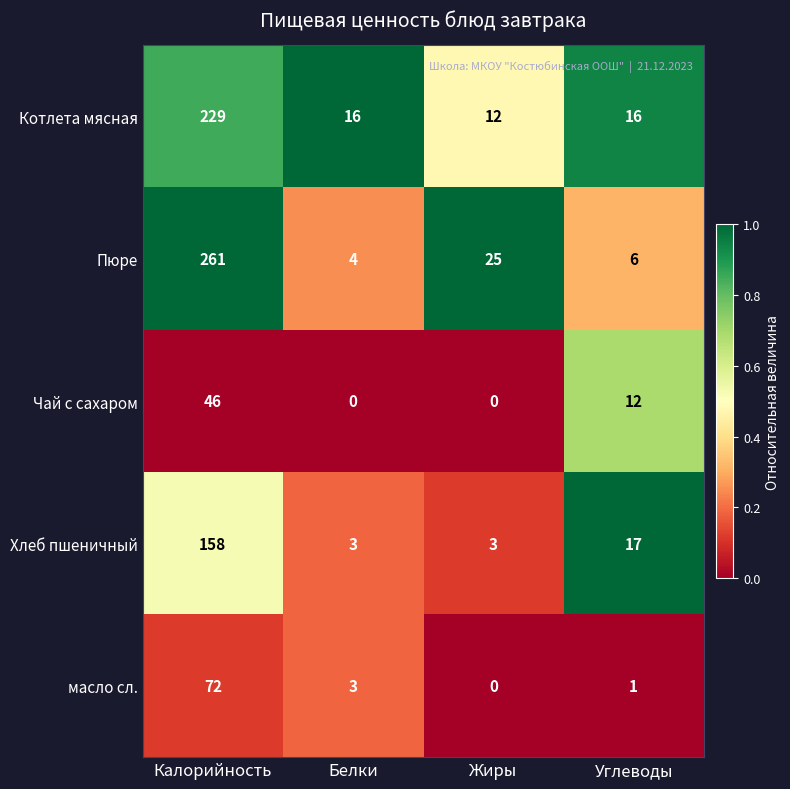

Which category has the highest value in the Котлета мясная series?

Калорийность